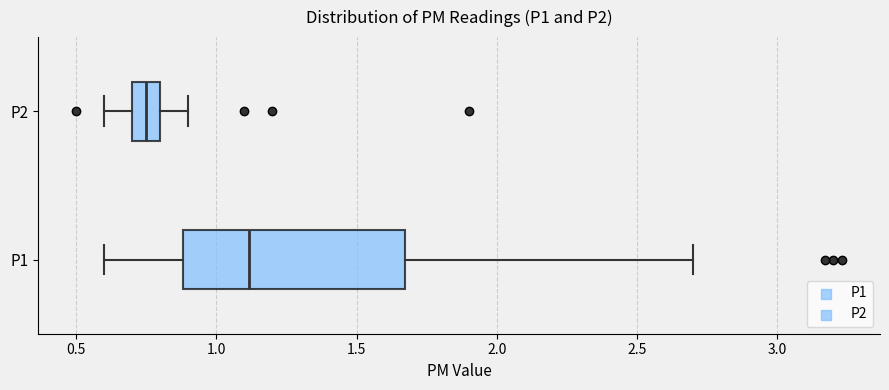

Which box's median line is the furthest to the left?

P2